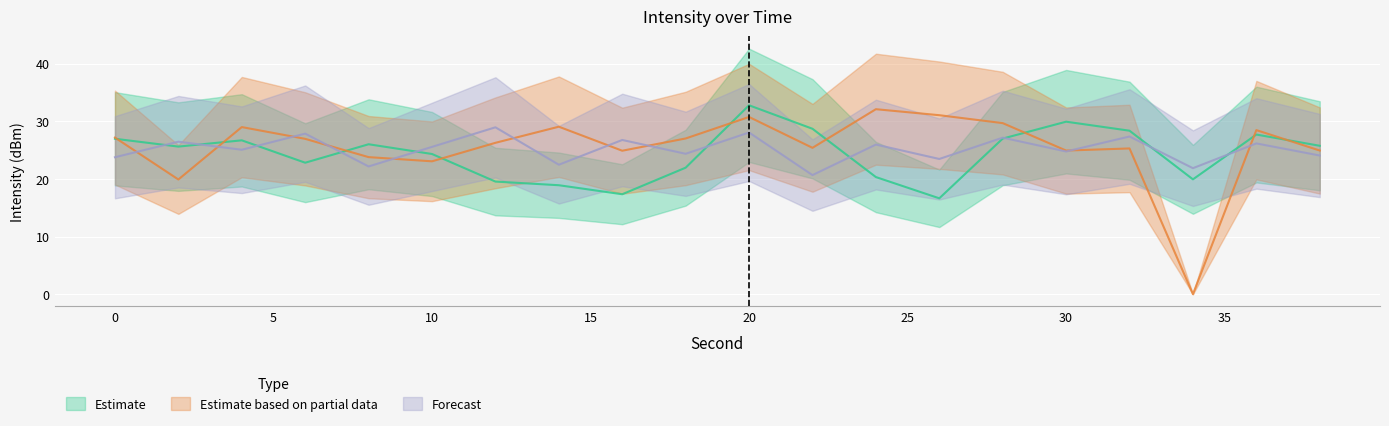

Is the value of Estimate based on partial data at 8 greater than the value of Forecast at 18?

No